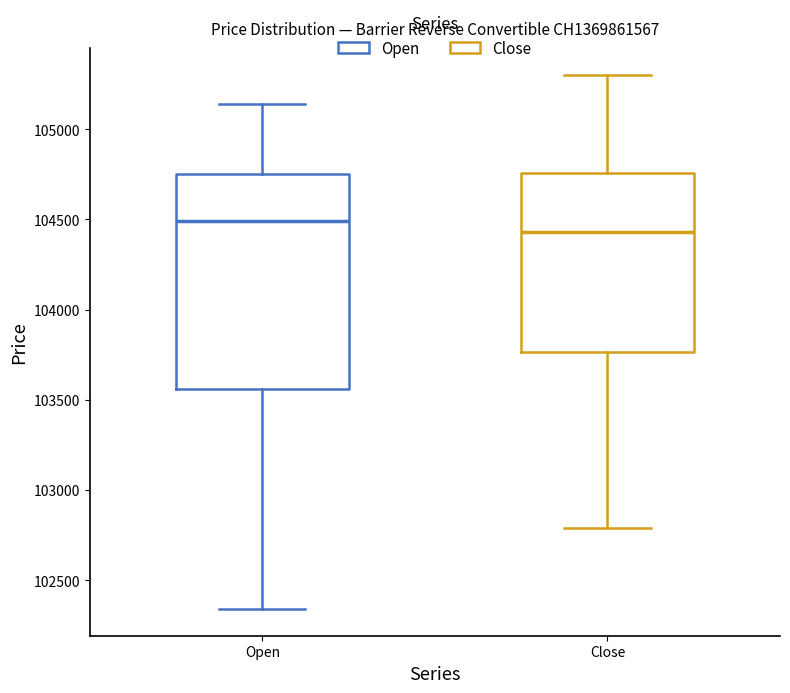

Reading left to right, read every box against the y-axis: the position of its median line, the range the box covers, and the ends of its whiskers. The values are not printed on the chart, so give them approximately, as read against the axis.

Open: median 104500, box 103550 to 104750, whiskers 102350 to 105150
Close: median 104450, box 103750 to 104750, whiskers 102800 to 105300